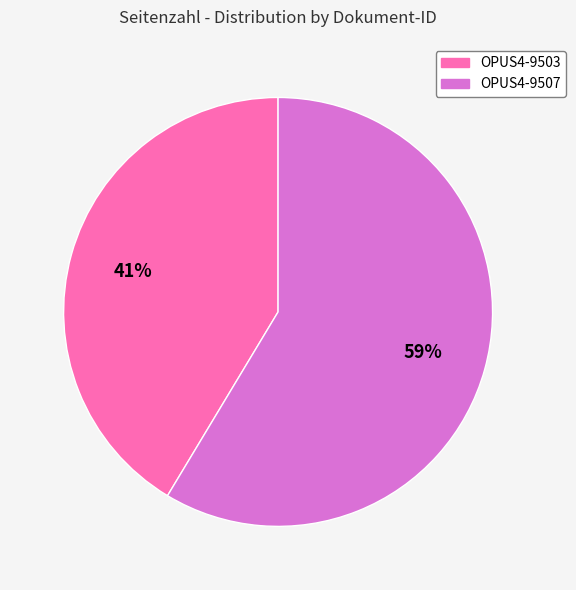

Rank the categories by value from highest to lowest.

OPUS4-9507, OPUS4-9503